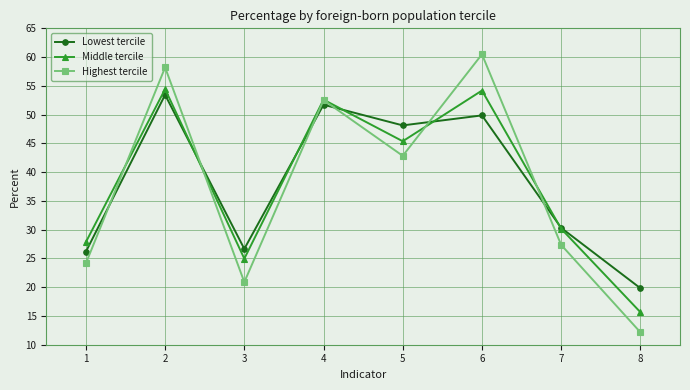

List the labels in order of Highest tercile value, largest first.

6, 2, 4, 5, 7, 1, 3, 8